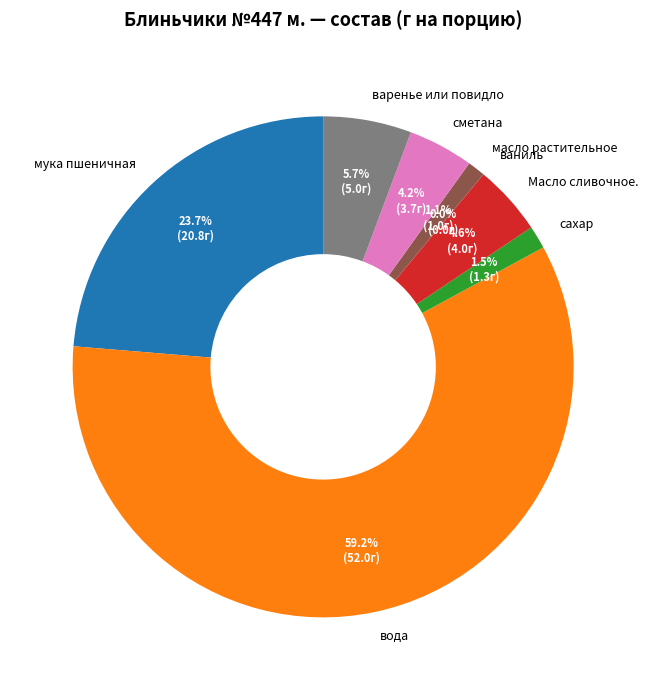

To the nearest percent, what is the combined percentage of масло растительное and Масло сливочное.?

6%